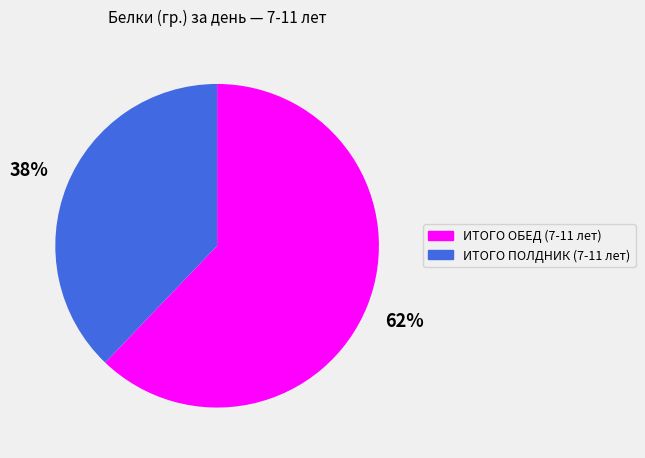

Which has a higher value, ИТОГО ПОЛДНИК (7-11 лет) or ИТОГО ОБЕД (7-11 лет)?

ИТОГО ОБЕД (7-11 лет)